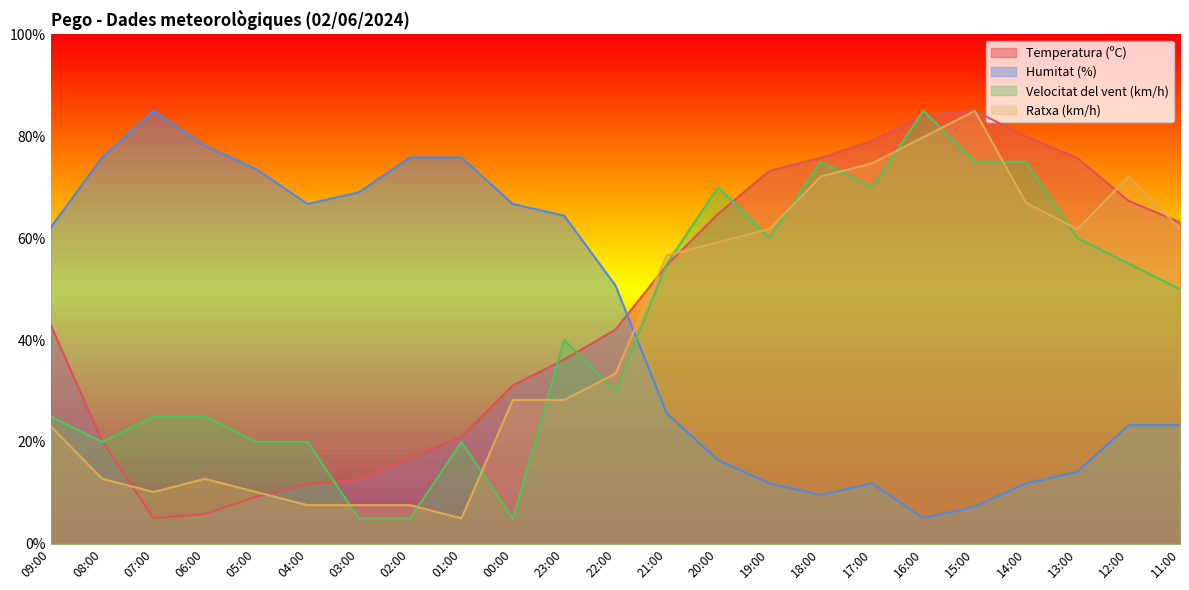

Which series has the widest spread of values?

Temperatura (ºC)